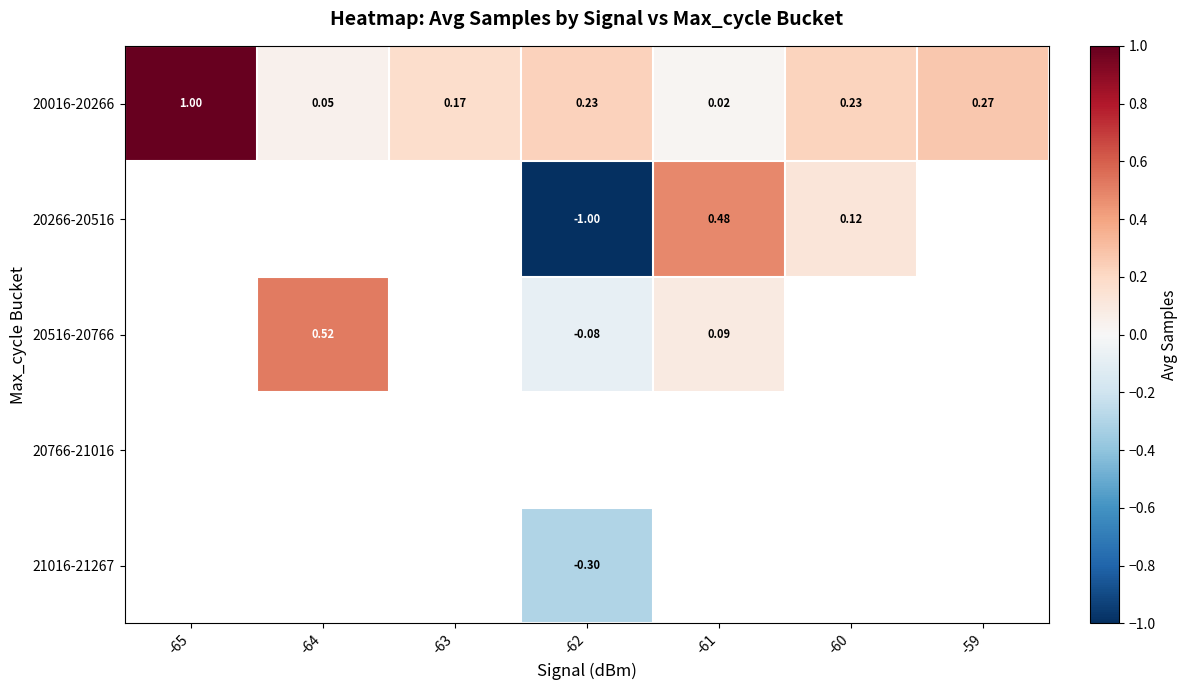

How many values in 20516-20766 are above zero?

2